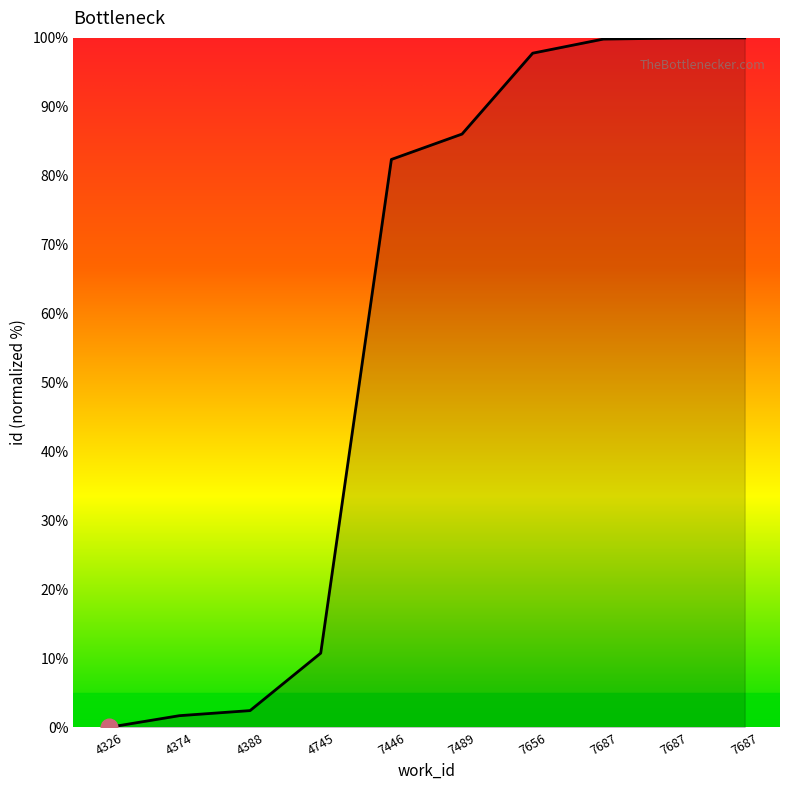

Does the chart have visible grid lines?

No